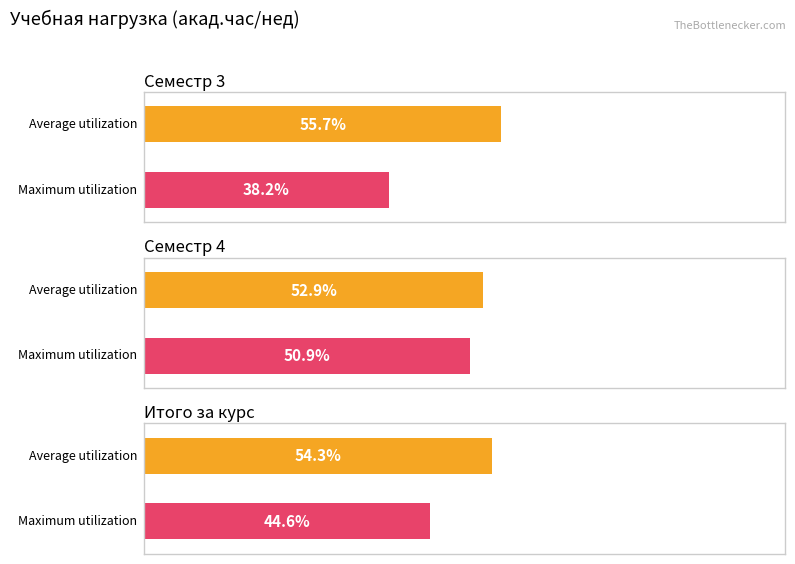

How many bars are there in each group?

2